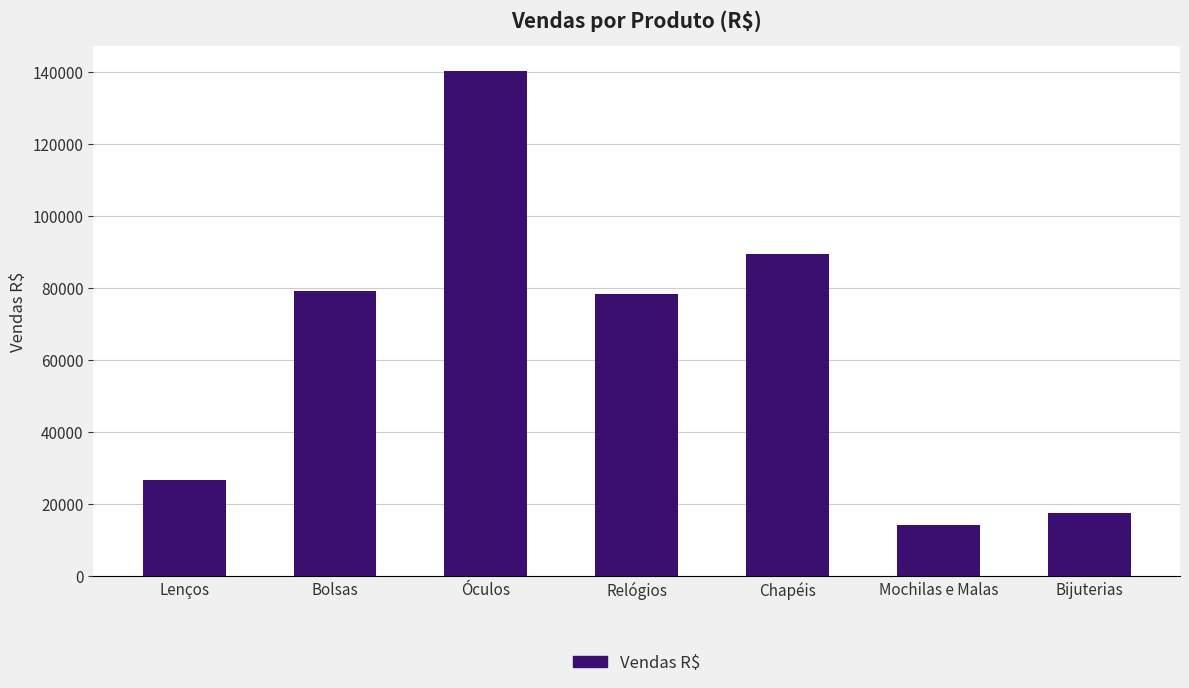

Is it true that the value at Bijuterias is 17310?

True